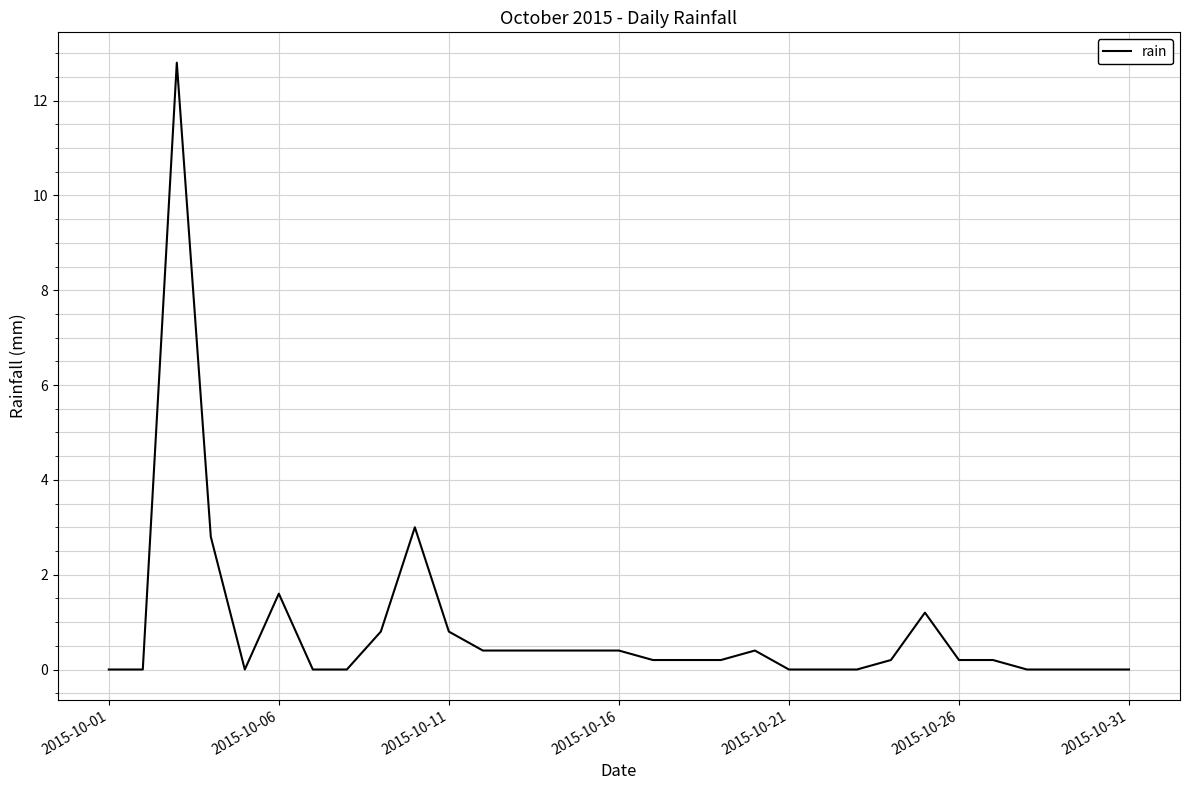

True or false: there are more than 1 points higher than both neighbors.

True